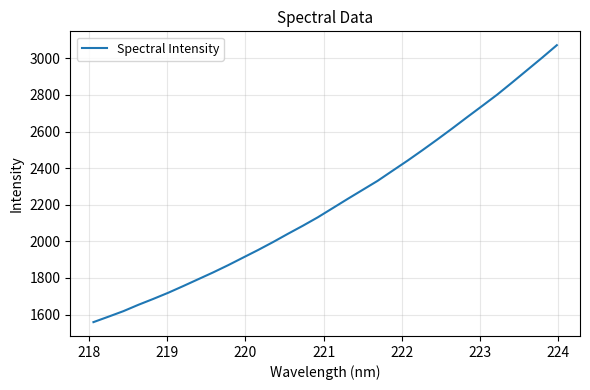

What is the difference between the maximum and minimum values?

1512.9